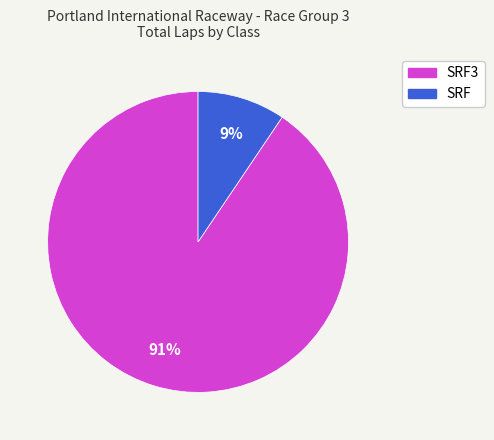

To the nearest percent, what is the average slice percentage?

50%